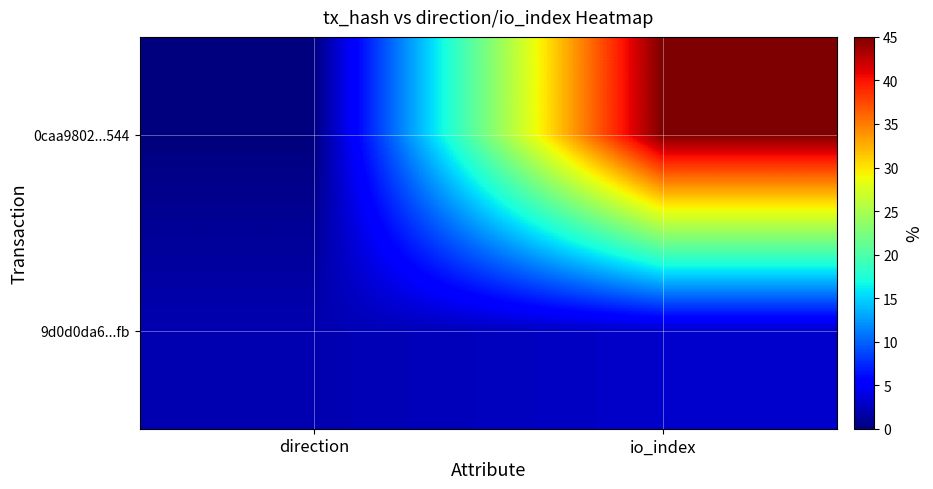

Count the number of data series in this chart.

2